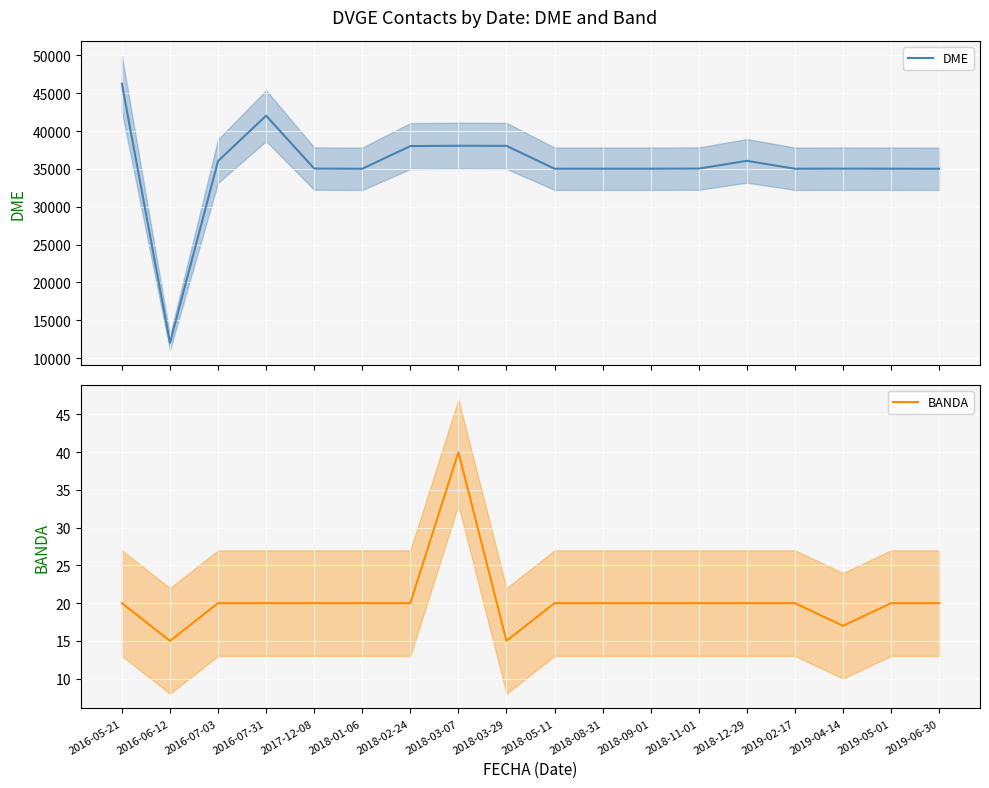

What are all the series names shown in the legend?

DME, BANDA